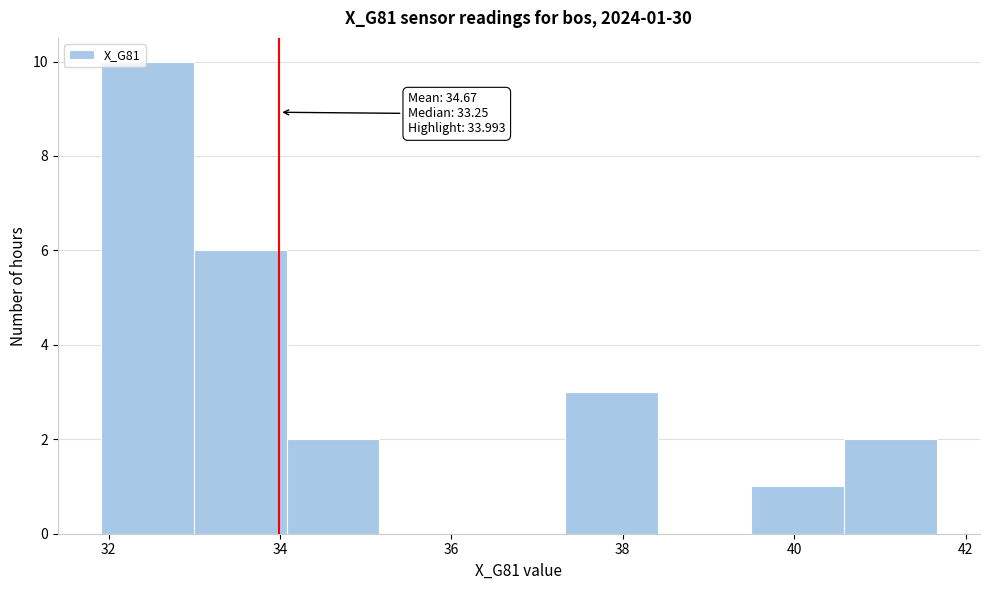

Over which range of the x-axis is the bar tallest?

32.0 to 33.0